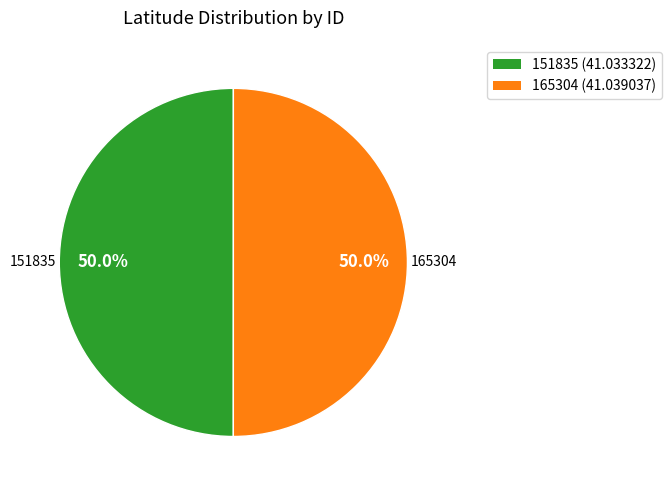

Is it true that 165304 is 50% of the pie?

True